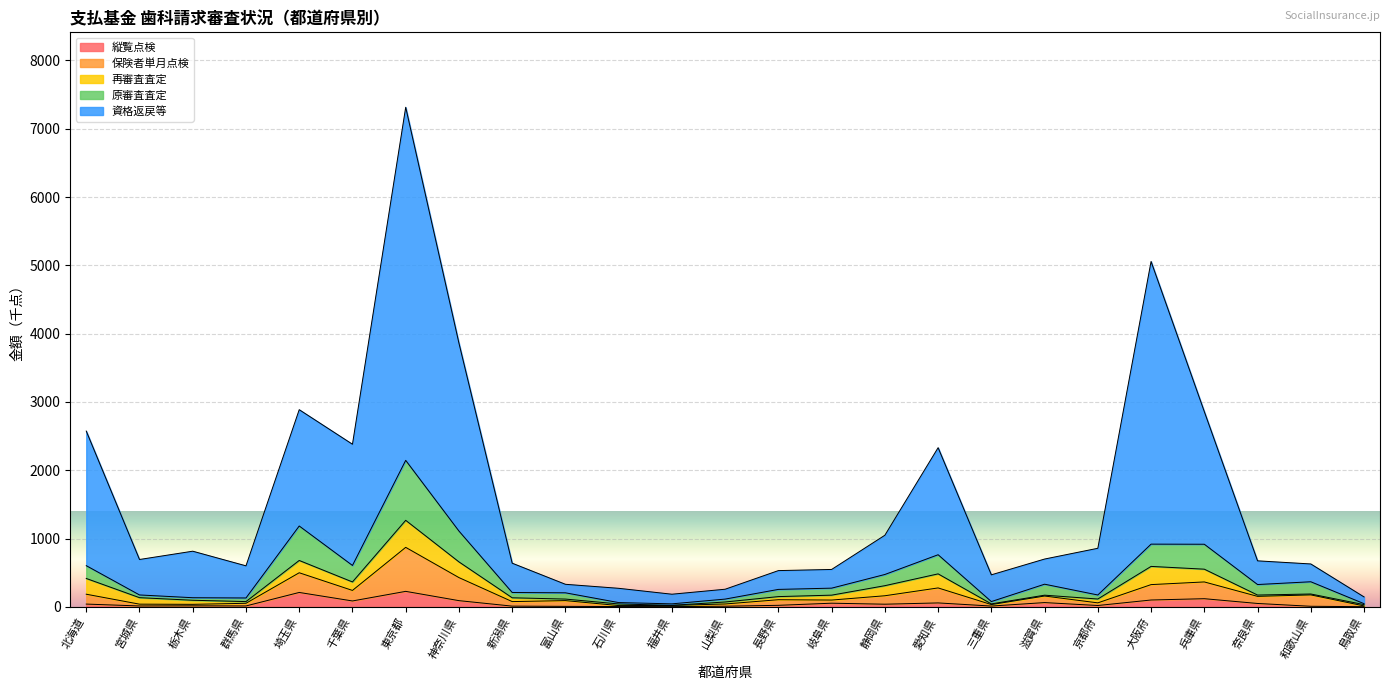

What is the maximum value for 縦覧点検?

227.1